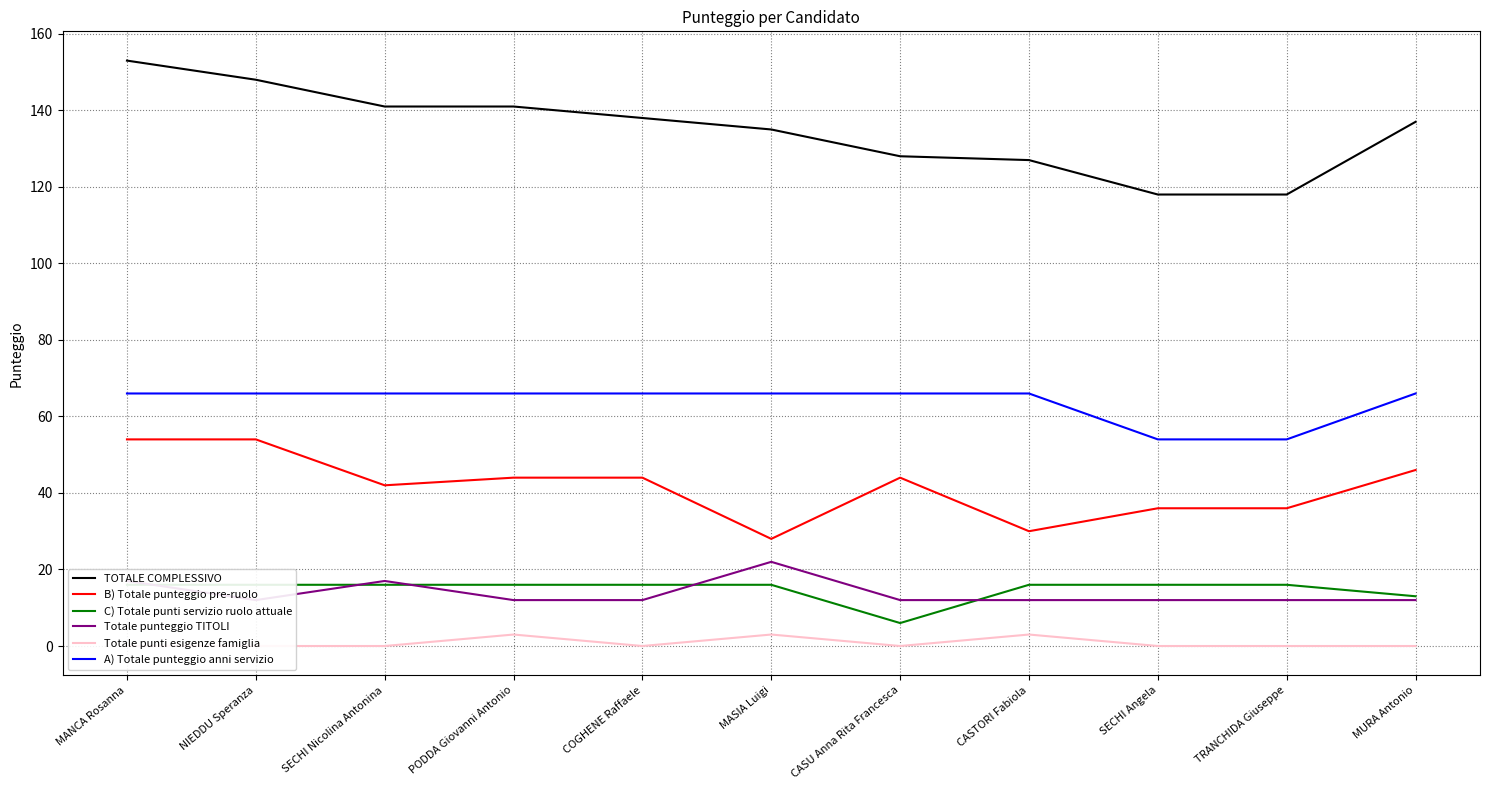

The value of C) Totale punti servizio ruolo attuale at MASIA Luigi is 26. True or false?

False